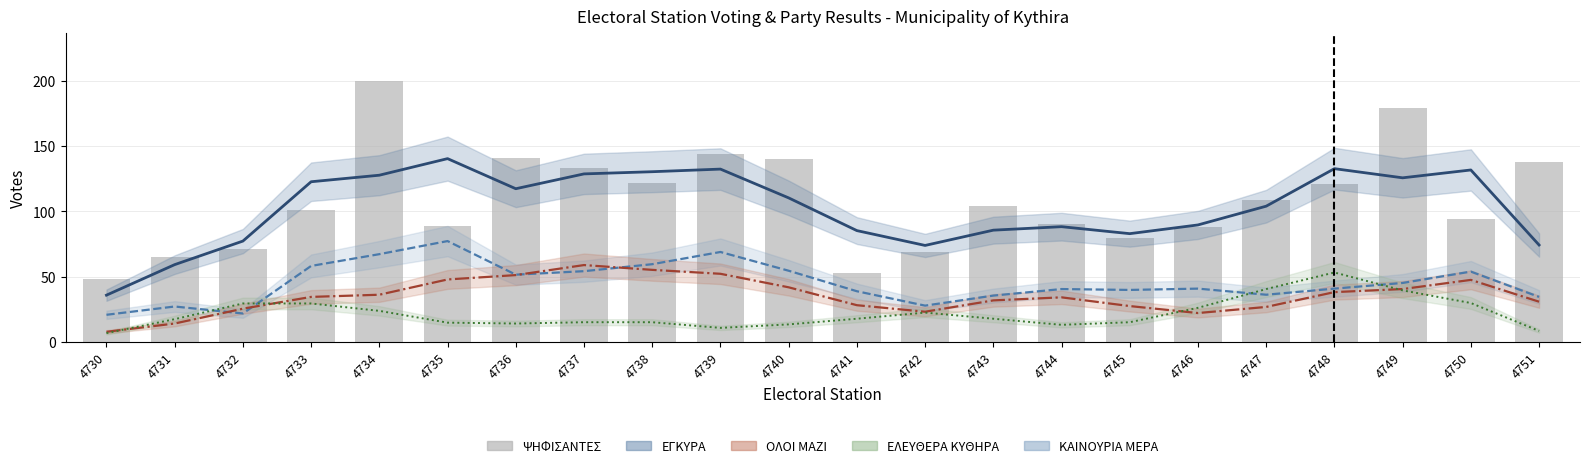

Which category has the highest value in the ΨΗΦΙΣΑΝΤΕΣ series?

4734